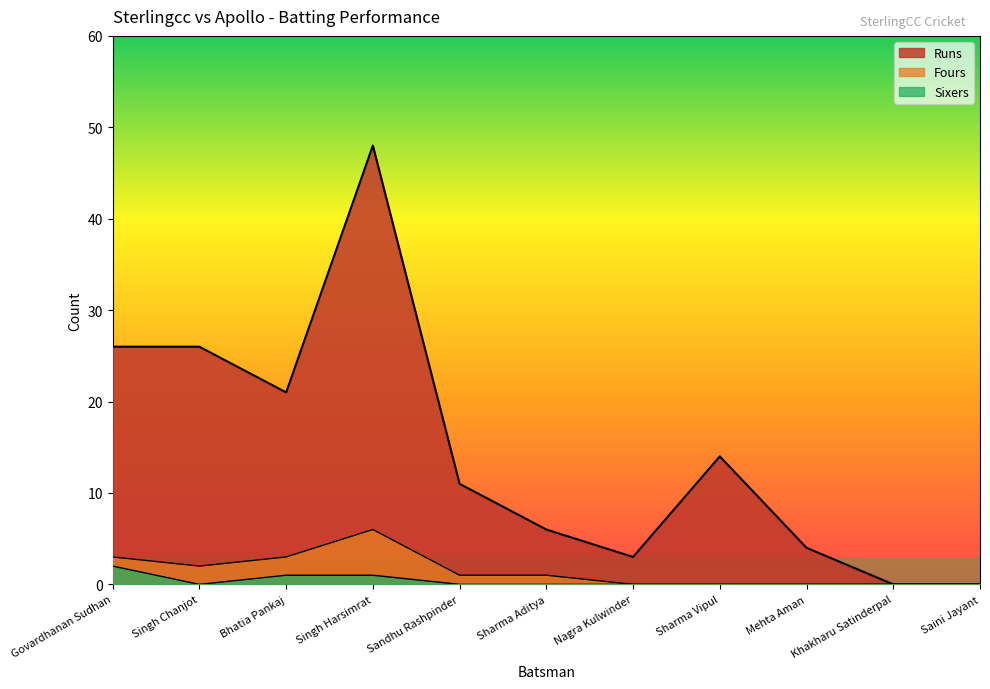

What is the label of the 2nd point from the right?

Khakharu Satinderpal